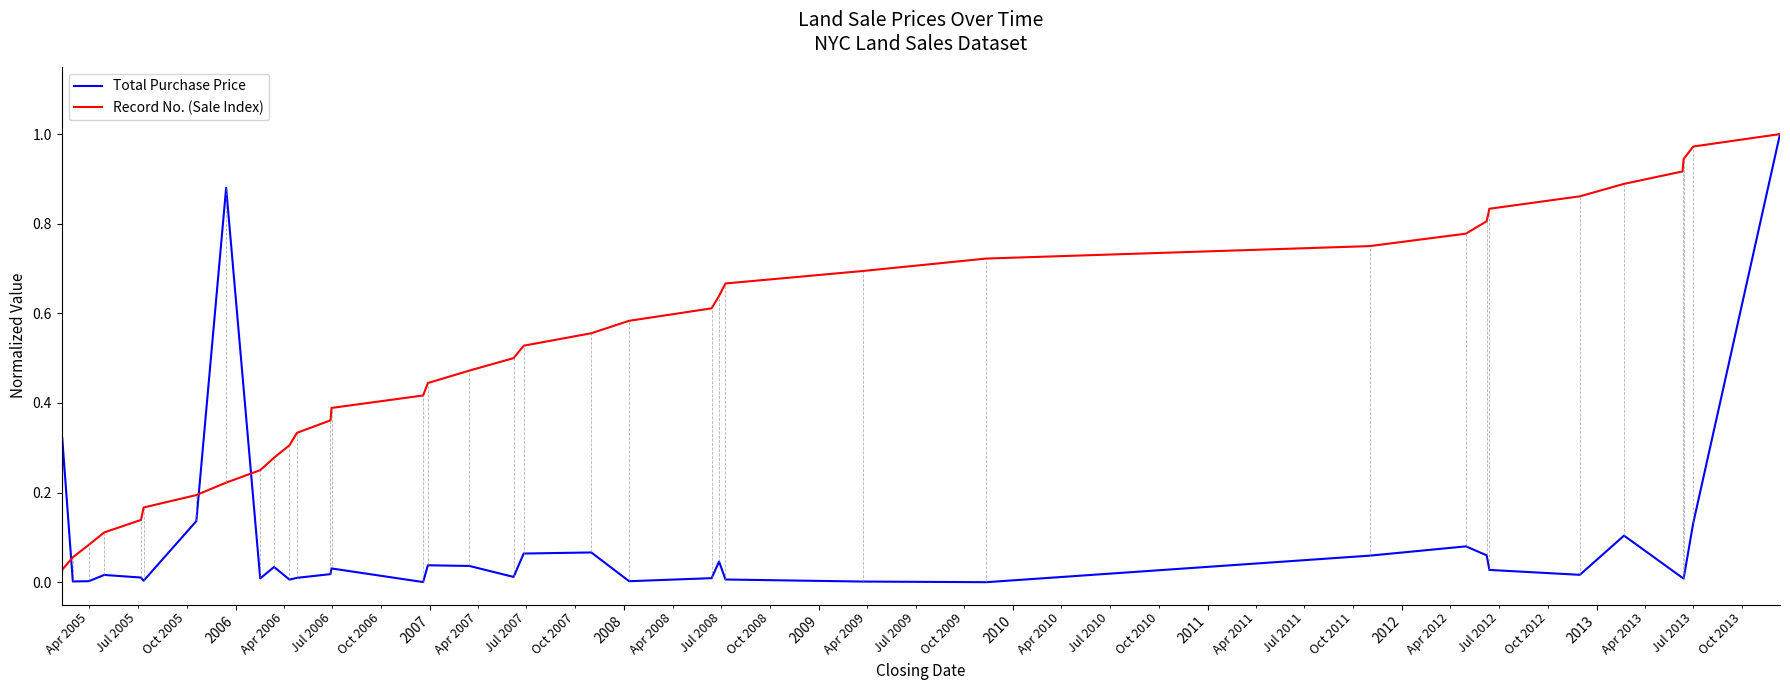

Which series has the largest total across all categories?

Record No. (Sale Index)